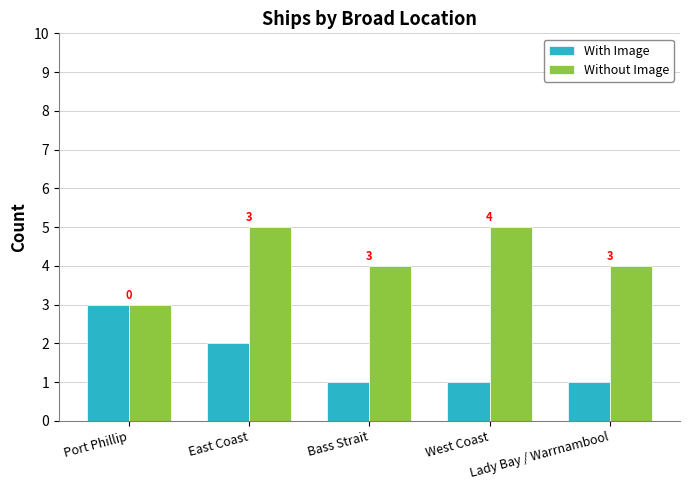

How many bars are there in total?

10